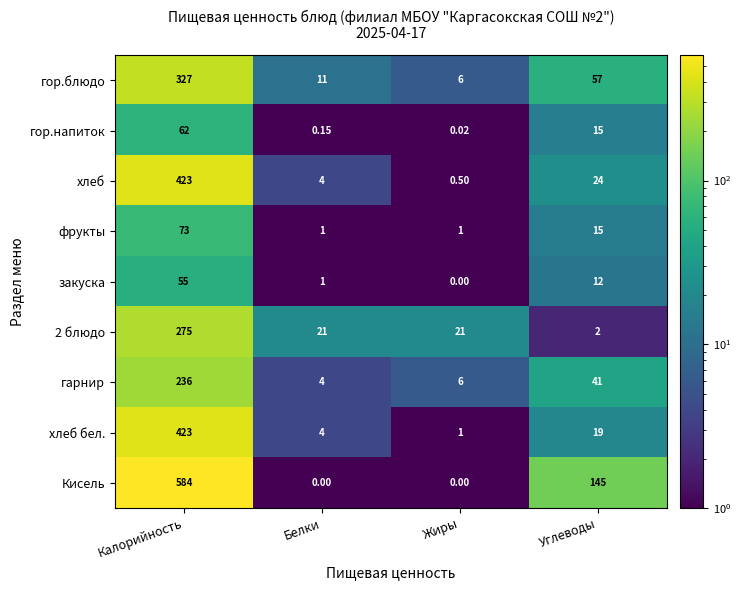

Which series changed the most between Жиры and Углеводы?

Кисель